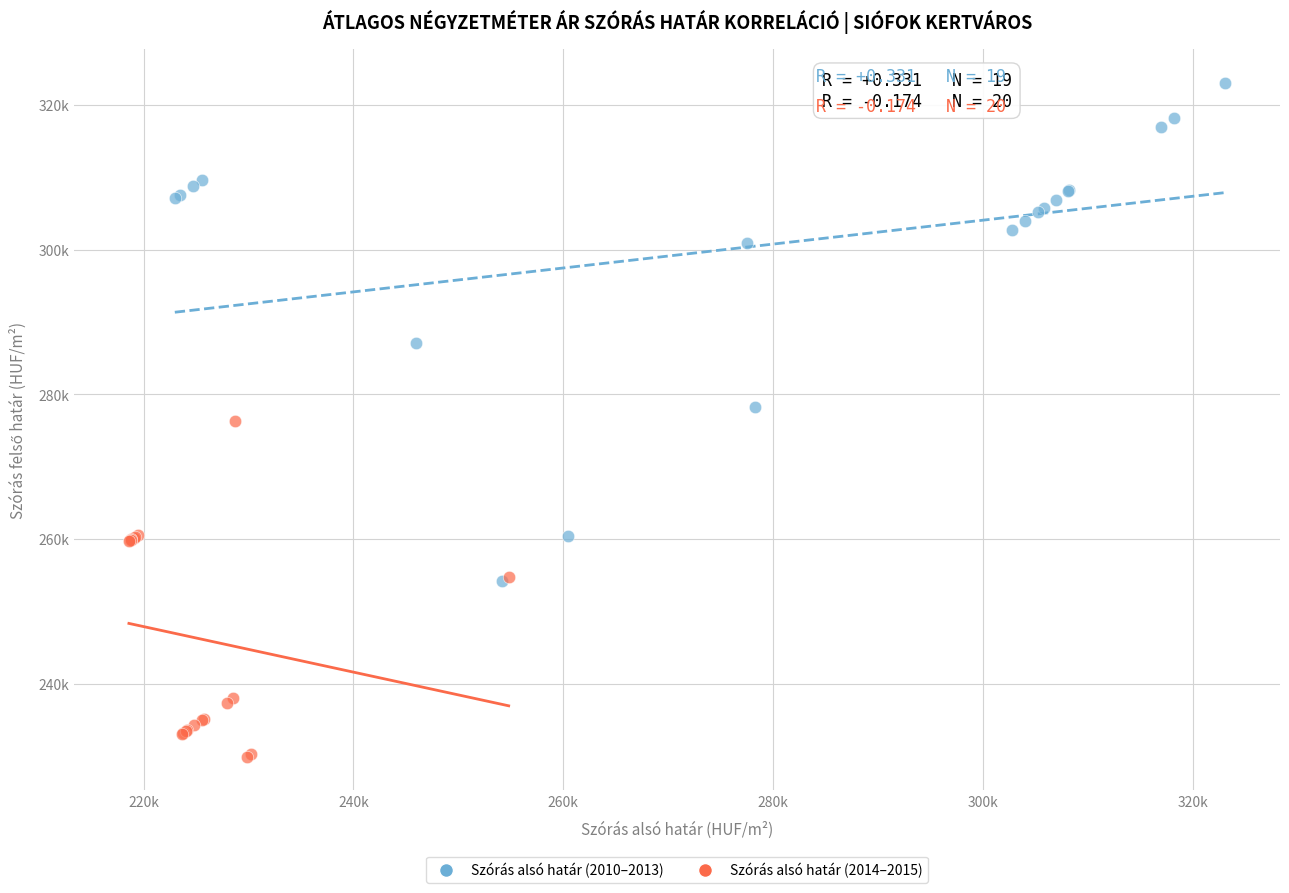

Which series reaches the minimum Y coordinate?

Szórás alsó határ (2014–2015)